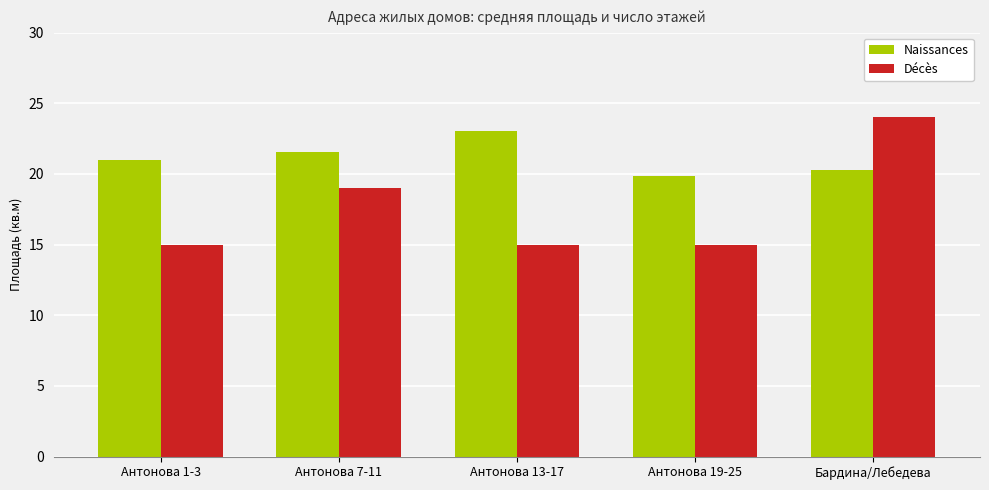

What is the maximum value shown in the chart?

24.0